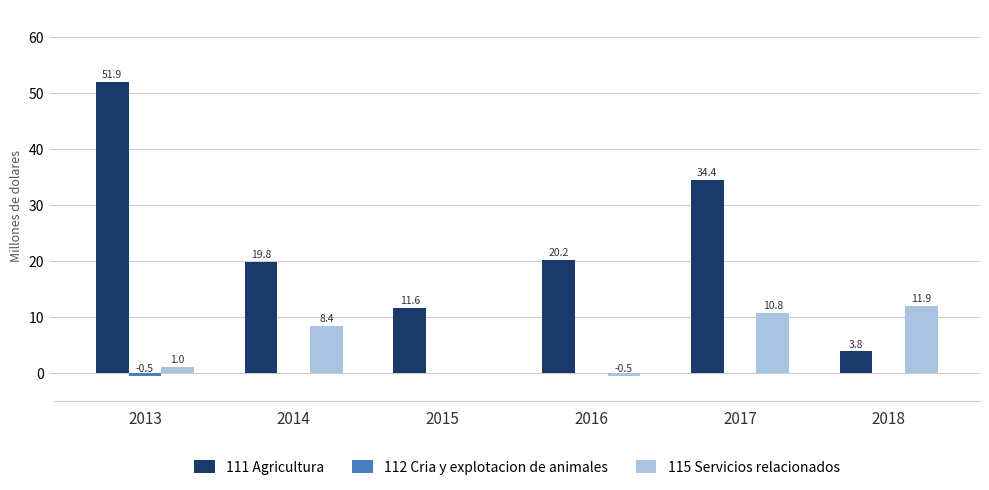

The 111 Agricultura series shows 51.9 at 2013. True or false?

True